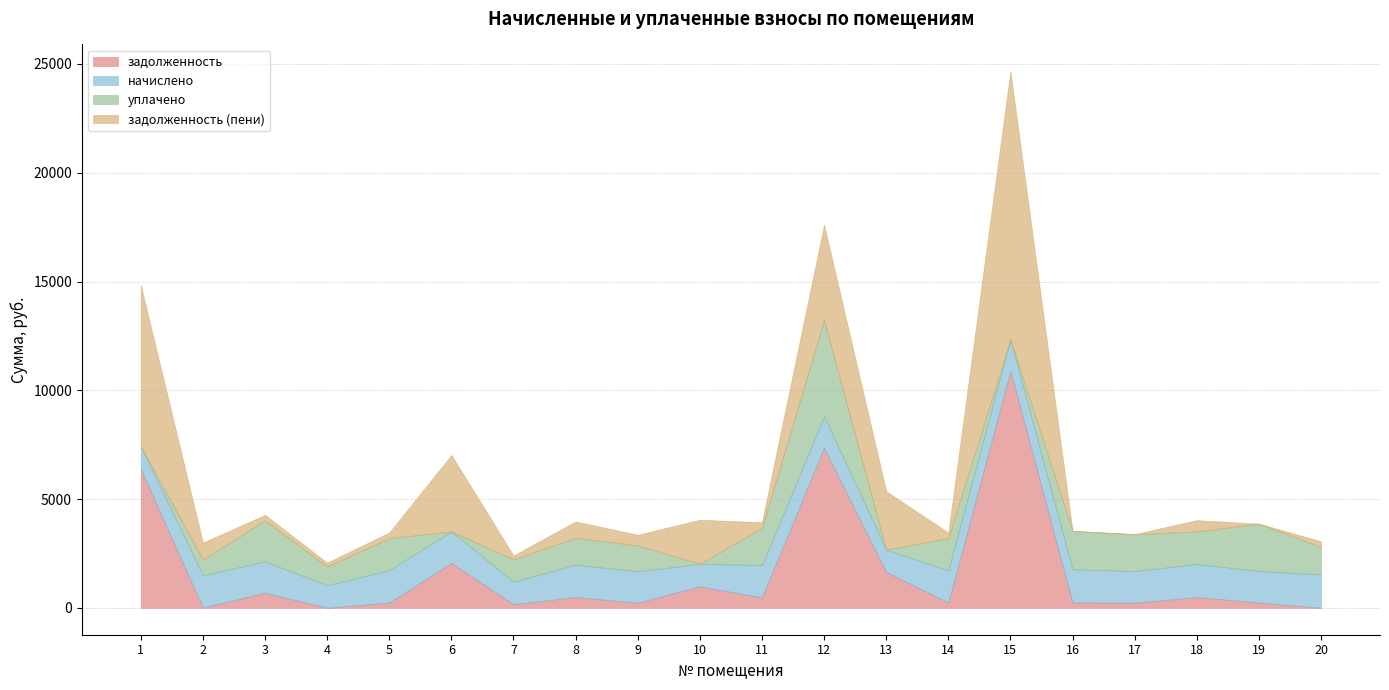

The value of начислено at 16 is 1520.7. True or false?

True